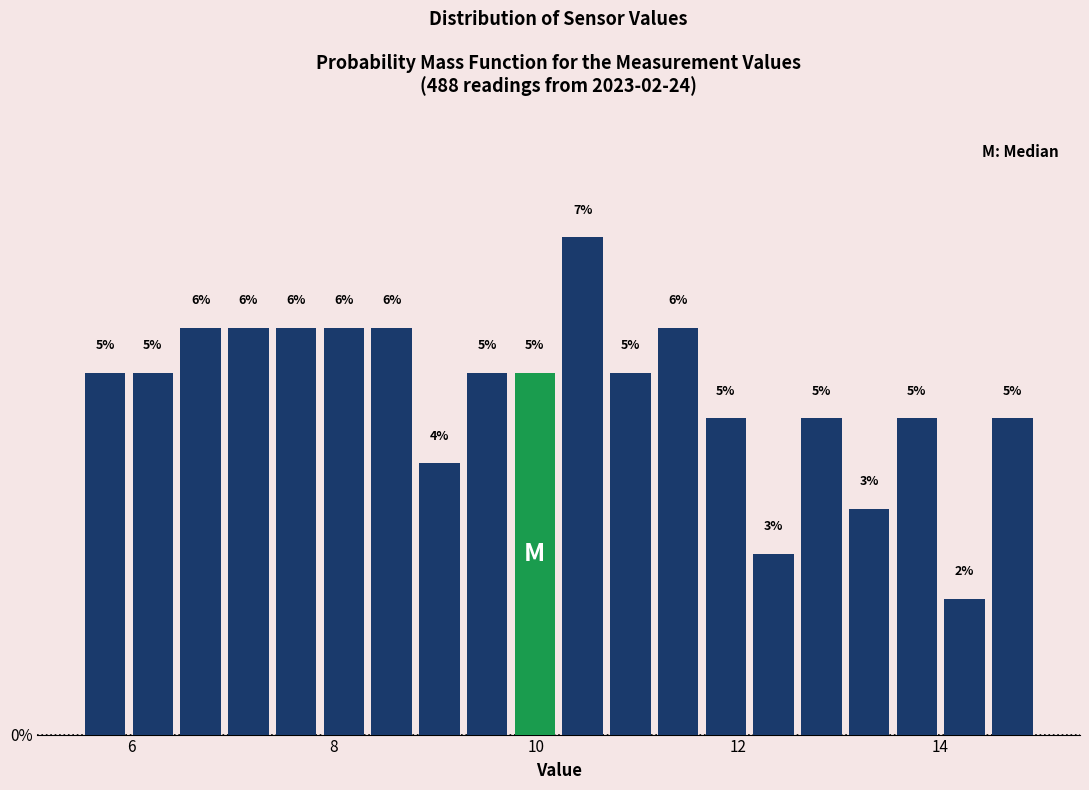

Around what value on the x-axis is the tallest bar? Give the approximate position of its centre, as read against the axis.

10.4